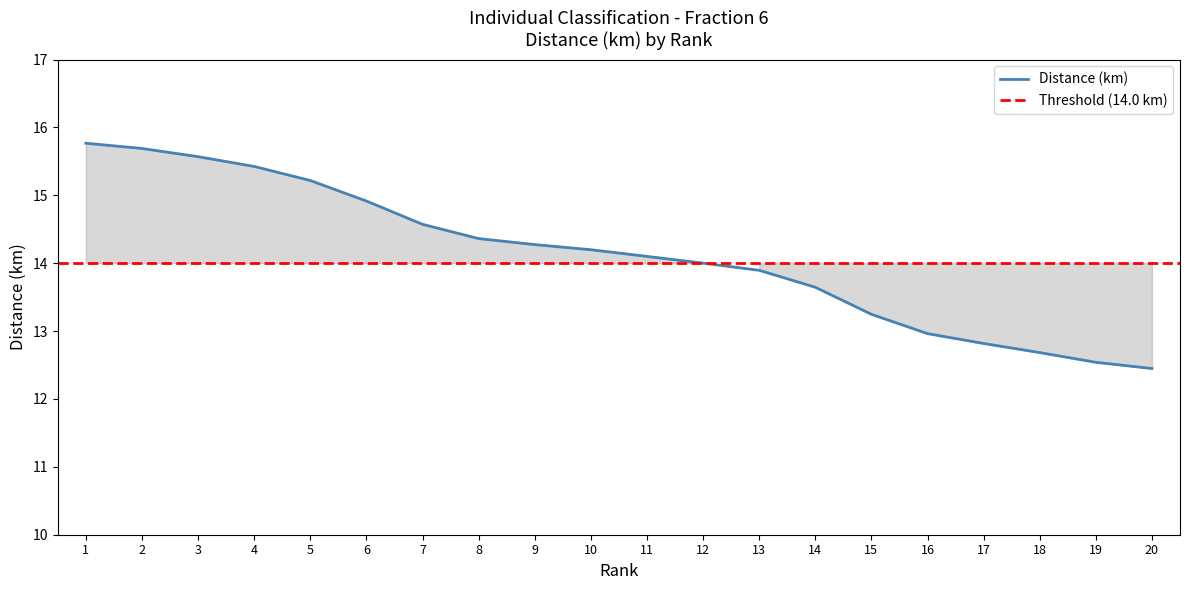

The chart shows a value of 15.6 at 3. True or false?

True